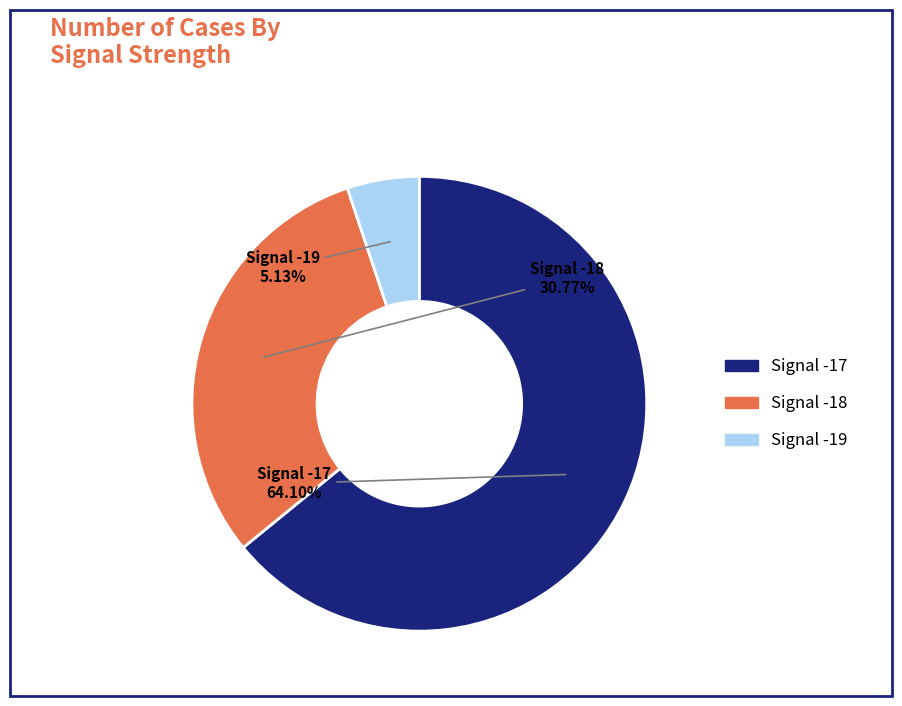

Approximately how many times larger is the value at Signal -17 compared to Signal -19?

12.5